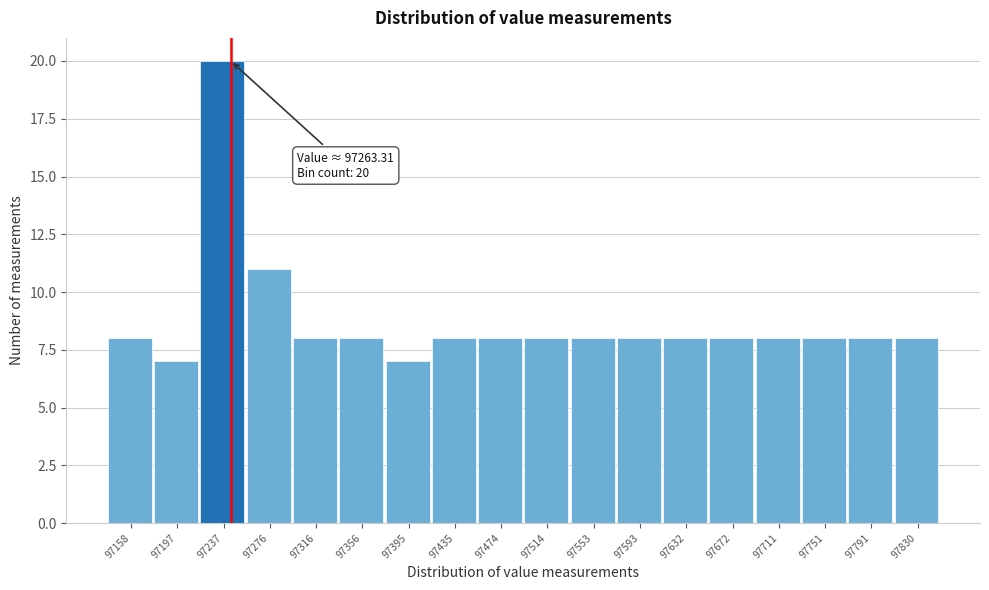

Reading right to left, extract all data points from this chart.

97830=8	97791=8	97751=8	97711=8	97672=8	97632=8	97593=8	97553=8	97514=8	97474=8	97435=8	97395=7	97356=8	97316=8	97276=11	97237=20	97197=7	97158=8